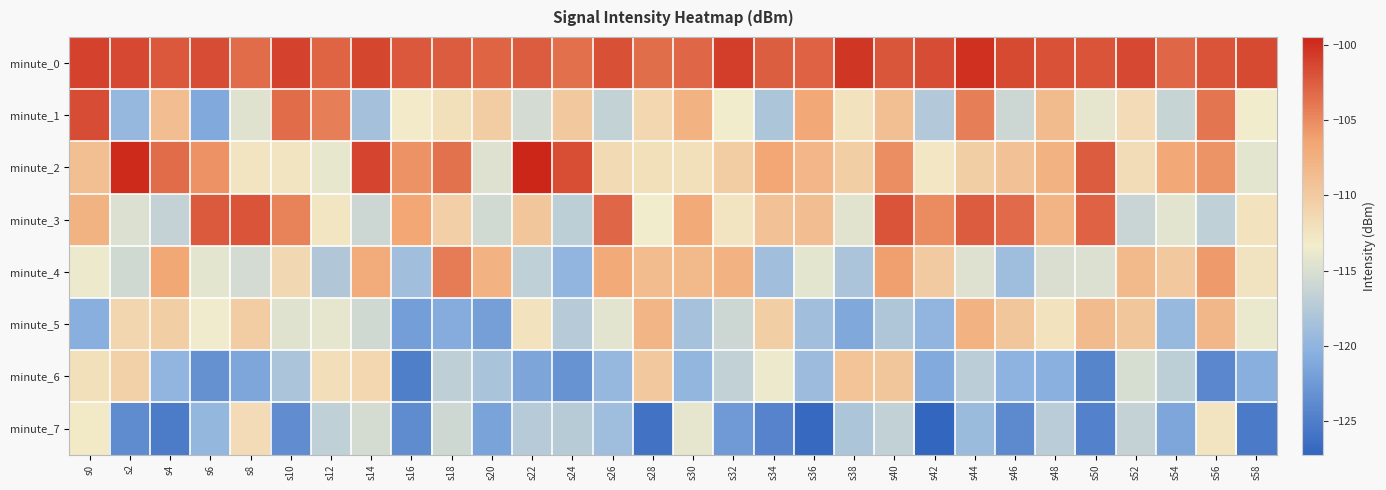

Which series has the largest total across all categories?

minute_0